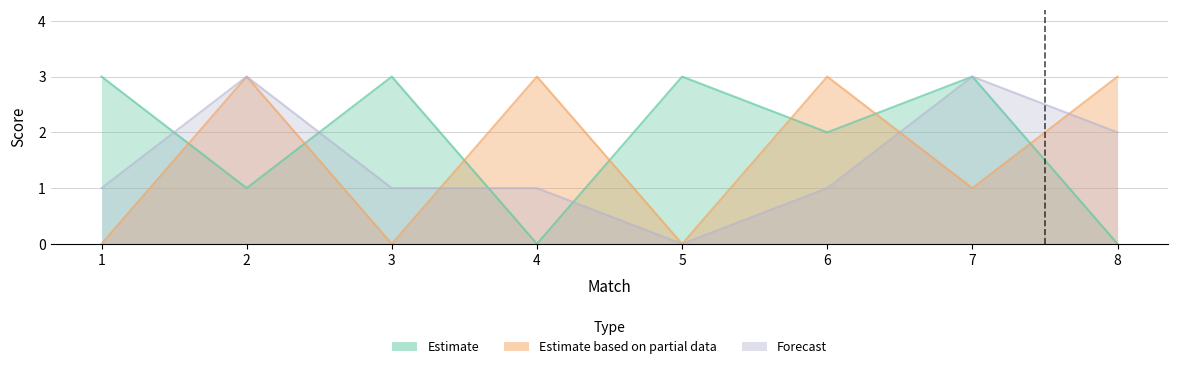

How many intersections are there between Estimate based on partial data and Forecast?

3